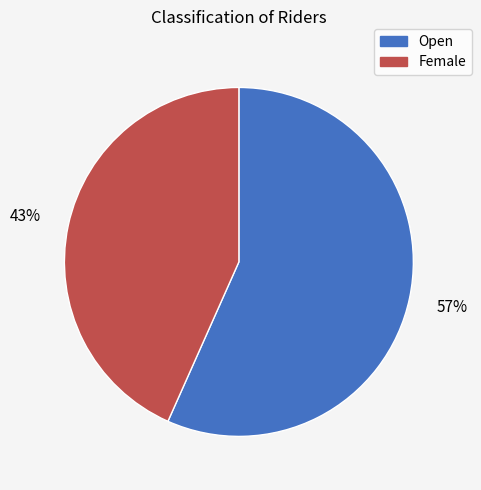

Rank the categories by value from highest to lowest.

Open, Female